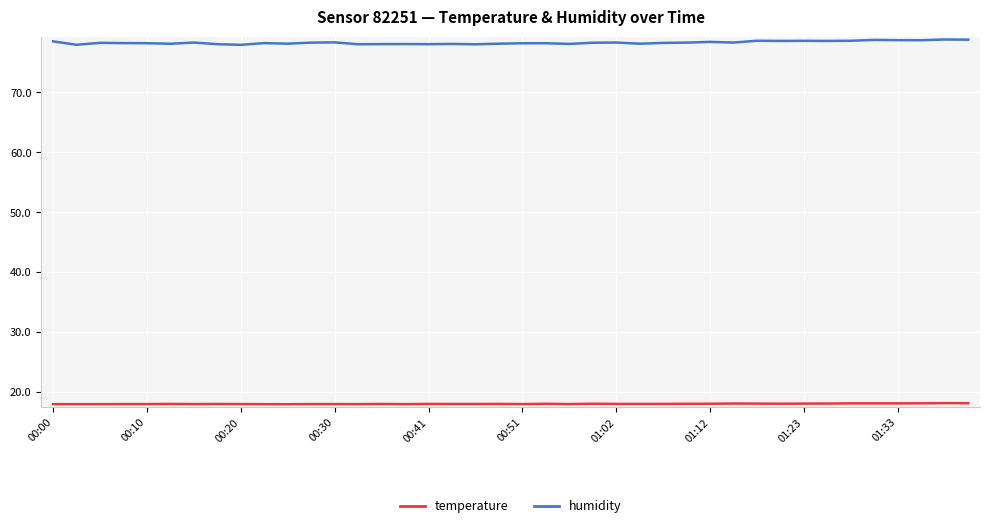

Which series has the widest spread of values?

humidity